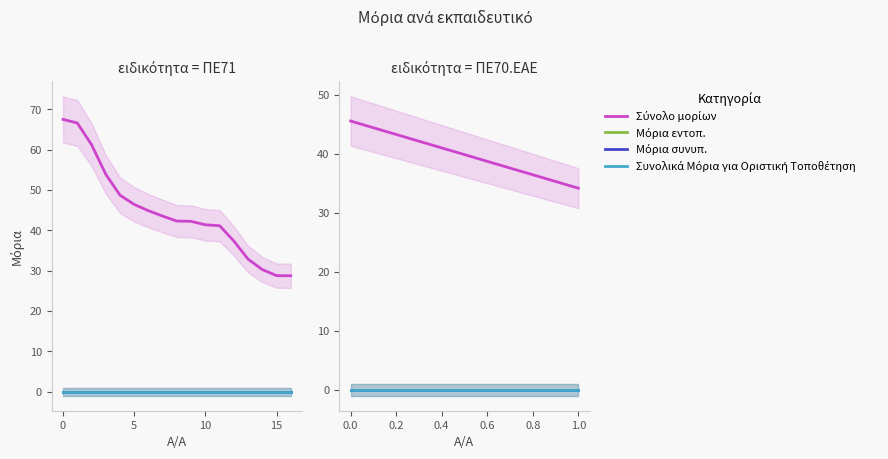

Which series has the largest total across all categories?

Σύνολο μορίων